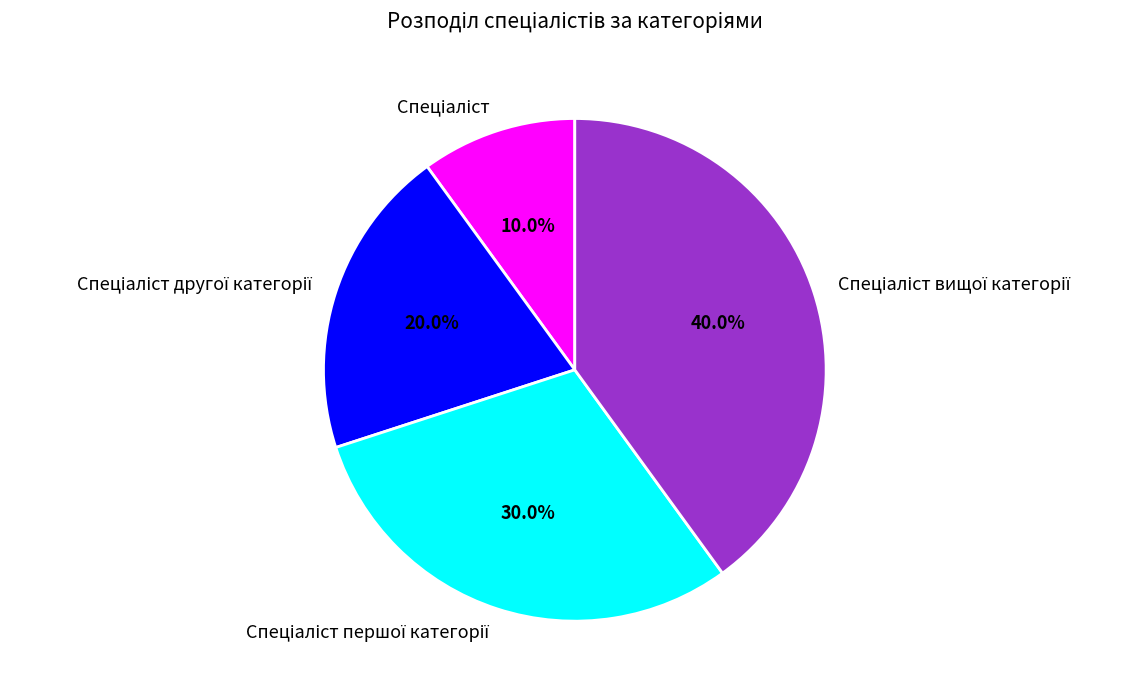

Is there a majority slice in this chart?

No